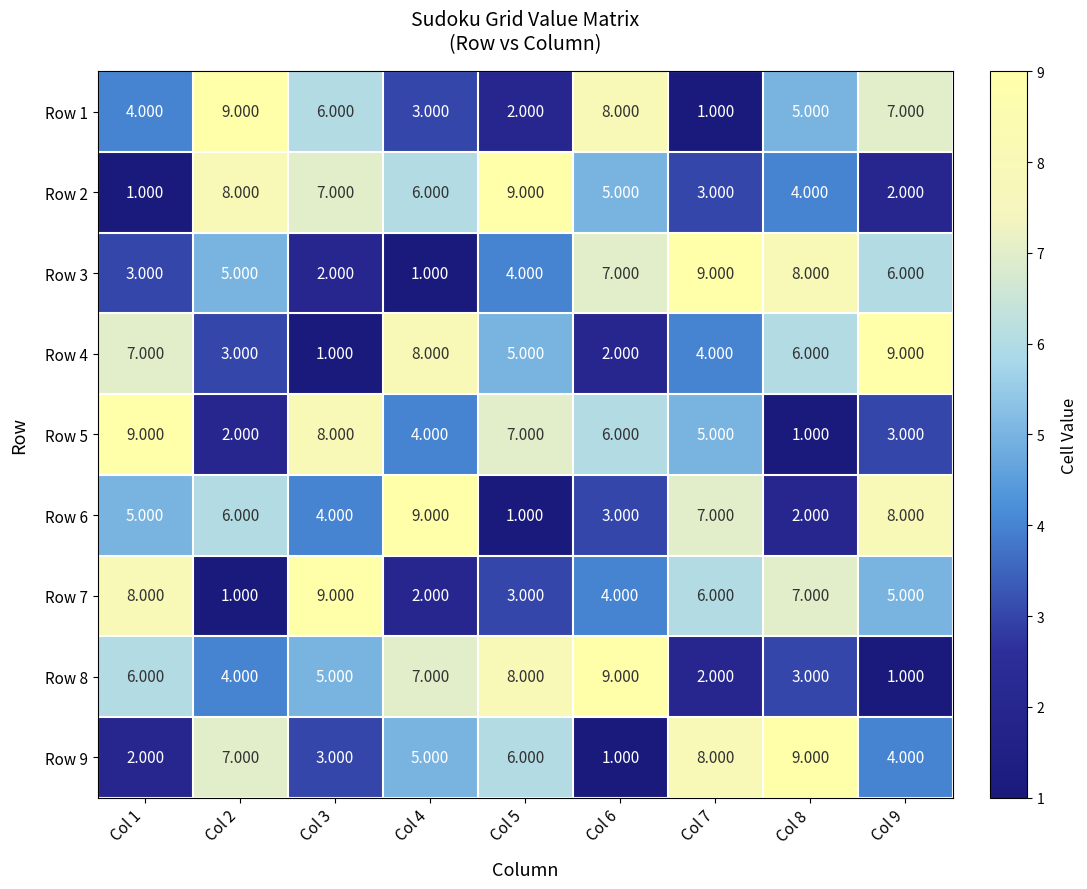

Is the value of Row 1 at Col 7 greater than the value of Row 3 at Col 1?

No